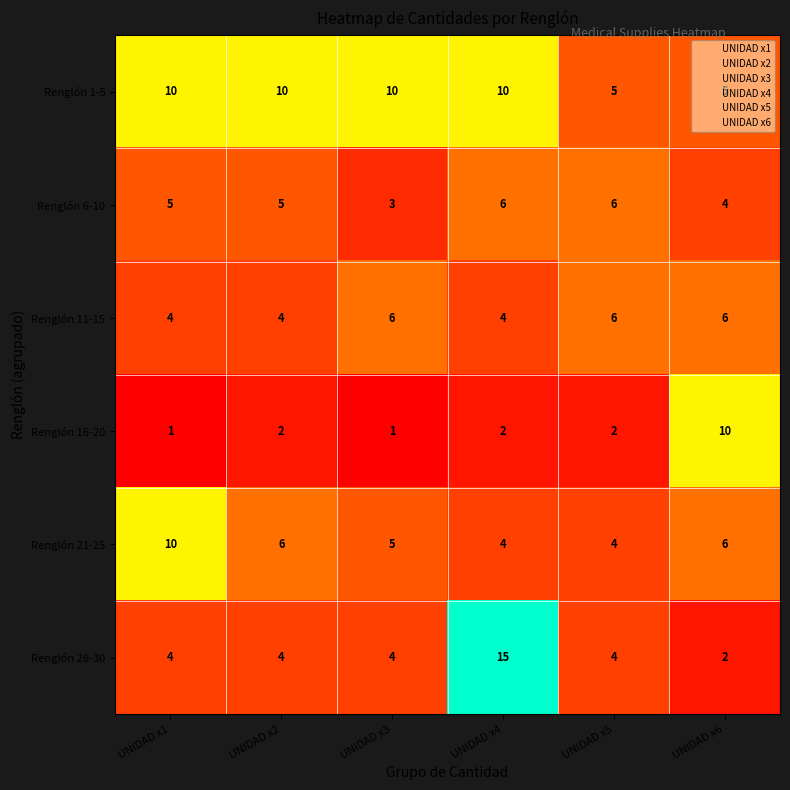

Between UNIDAD x3 and UNIDAD x6, which series saw the biggest shift?

Renglón 16-20